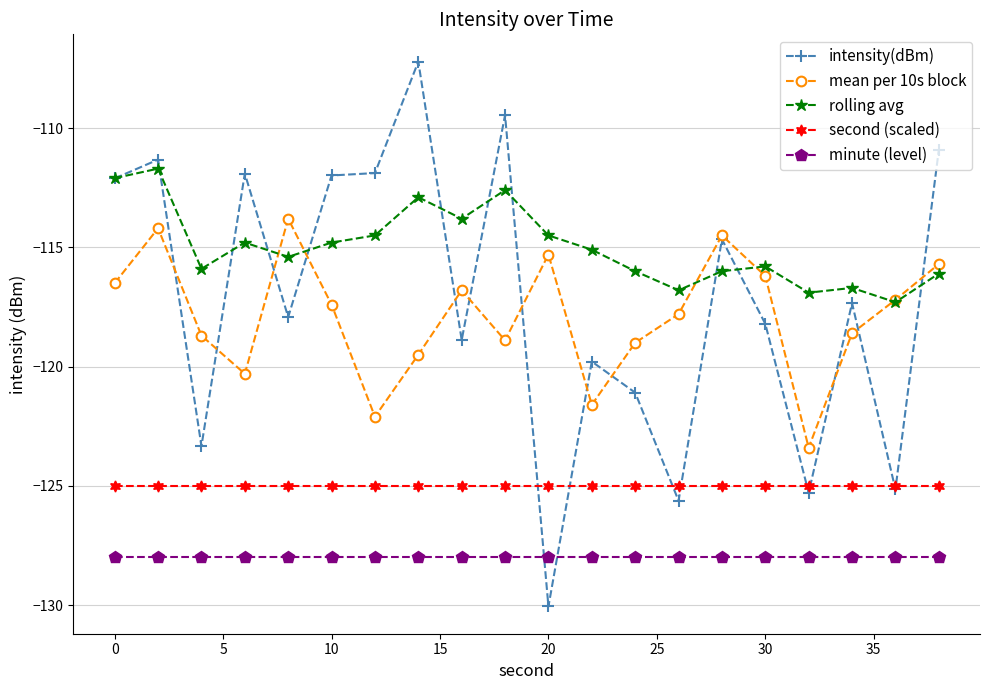

What is the average value of the rolling avg series?

-115.0